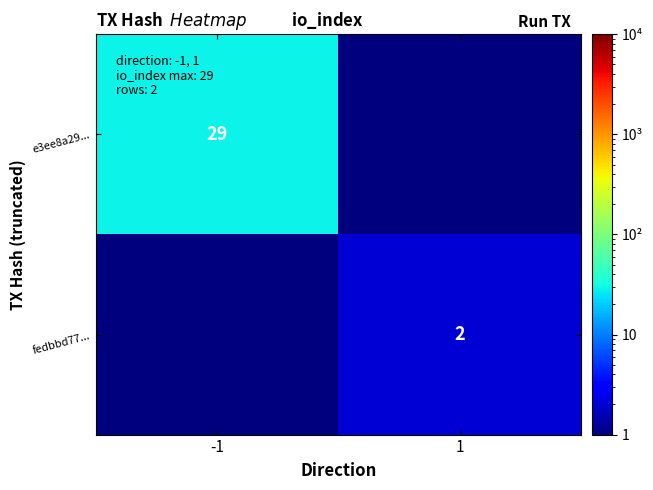

True or false: fedbbd77... has a value of 1 at 1.

False